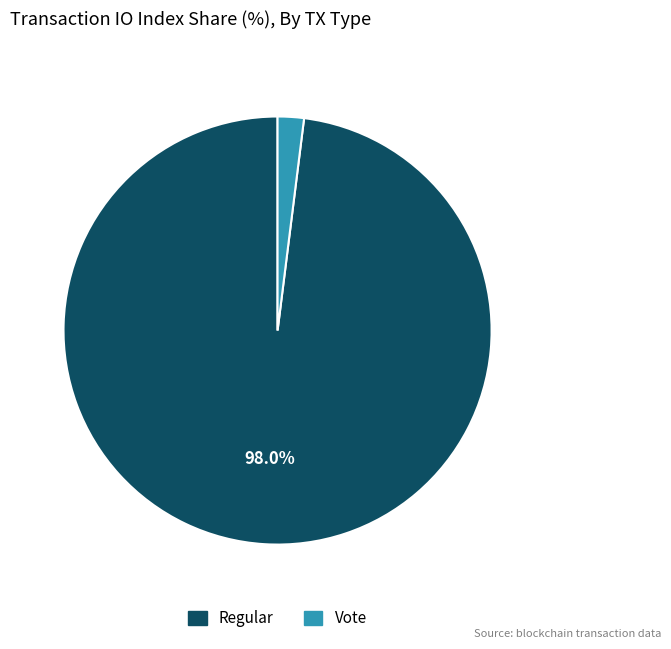

Which slice is the largest?

Regular